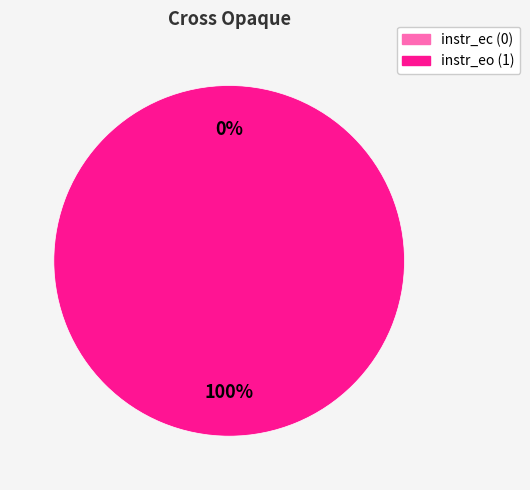

True or false: audio/mw_instr_ec.wav accounts for 0% of the total.

True